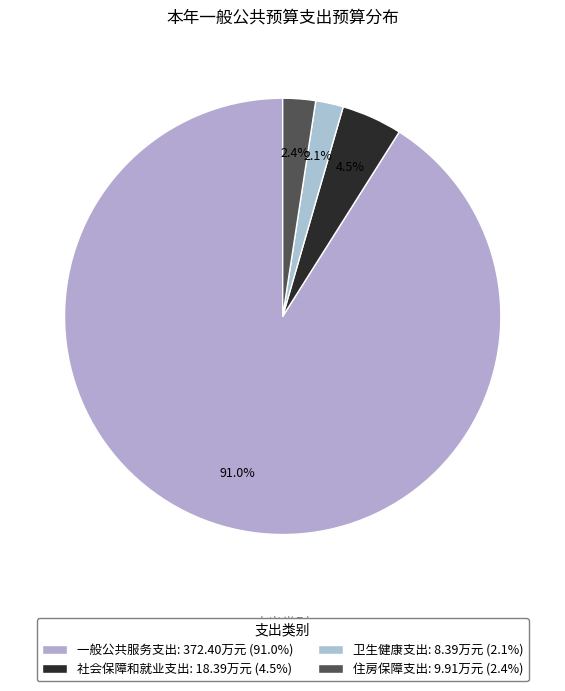

What percentage is the 社会保障和就业支出 slice, to the nearest percent?

4%